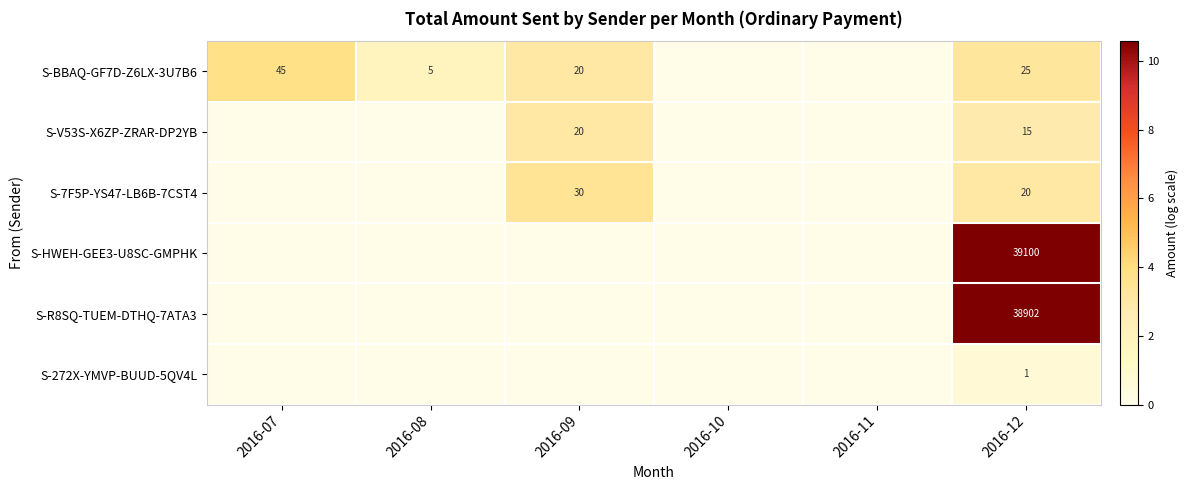

The value of S-7F5P-YS47-LB6B-7CST4 at 2016-12 is 11. True or false?

False